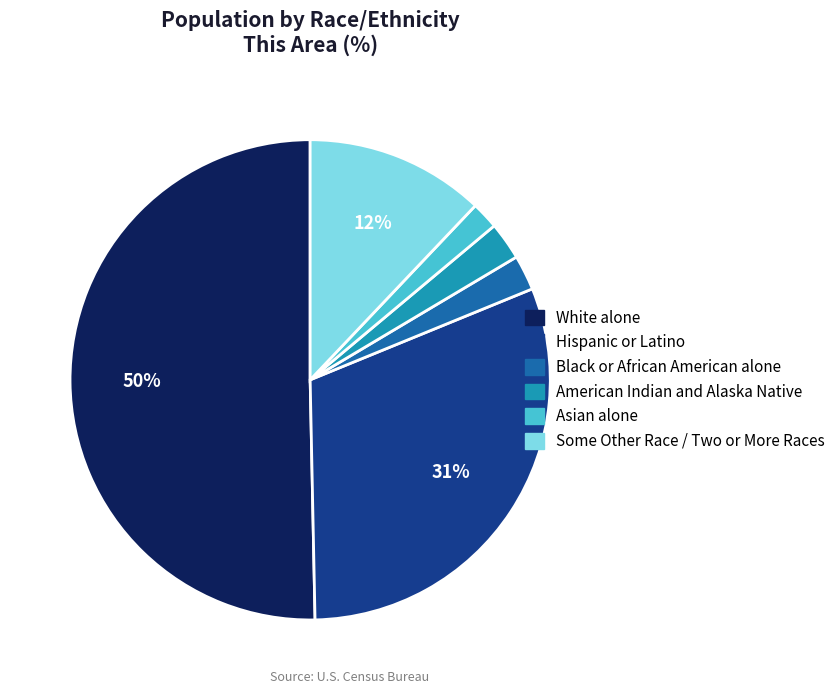

What percentage is the American Indian and Alaska Native slice, to the nearest percent?

3%